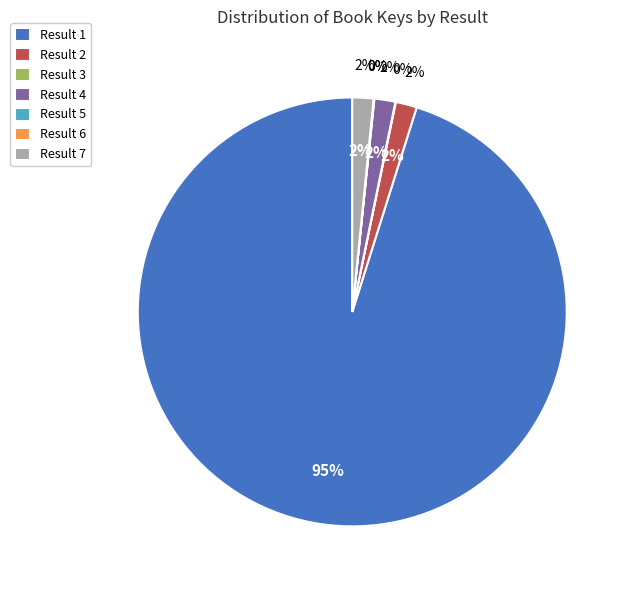

To the nearest percent, what is the difference between the largest and smallest slice percentages?

95%